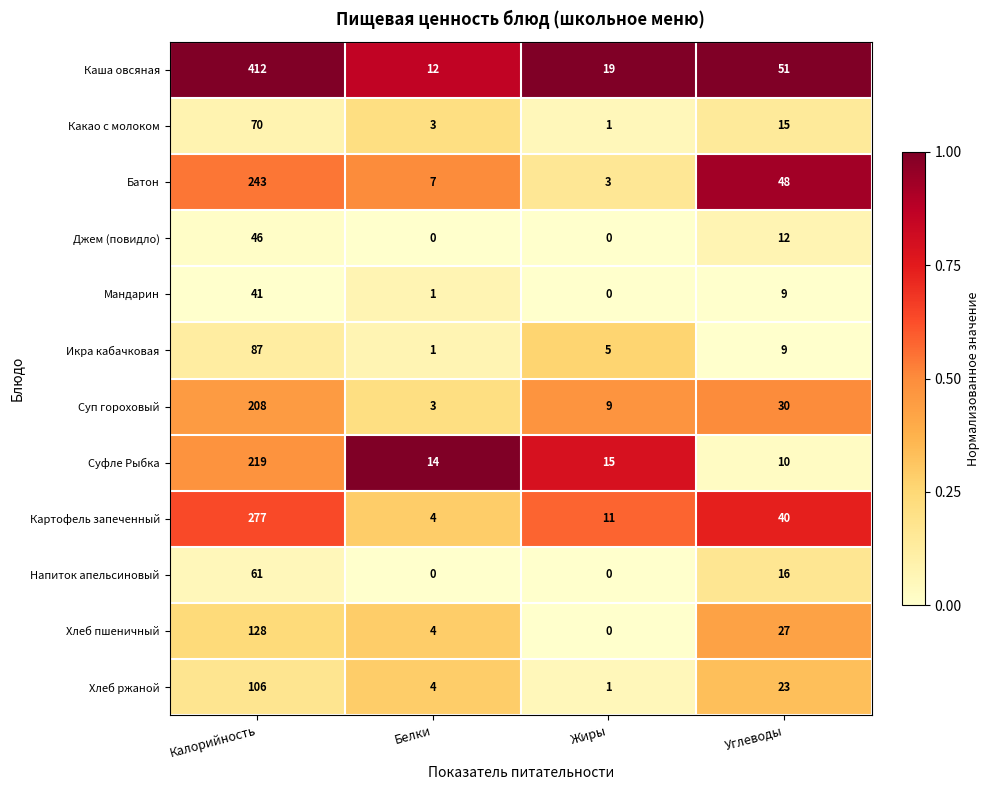

Where is Мандарин nearest to the value 20?

Углеводы